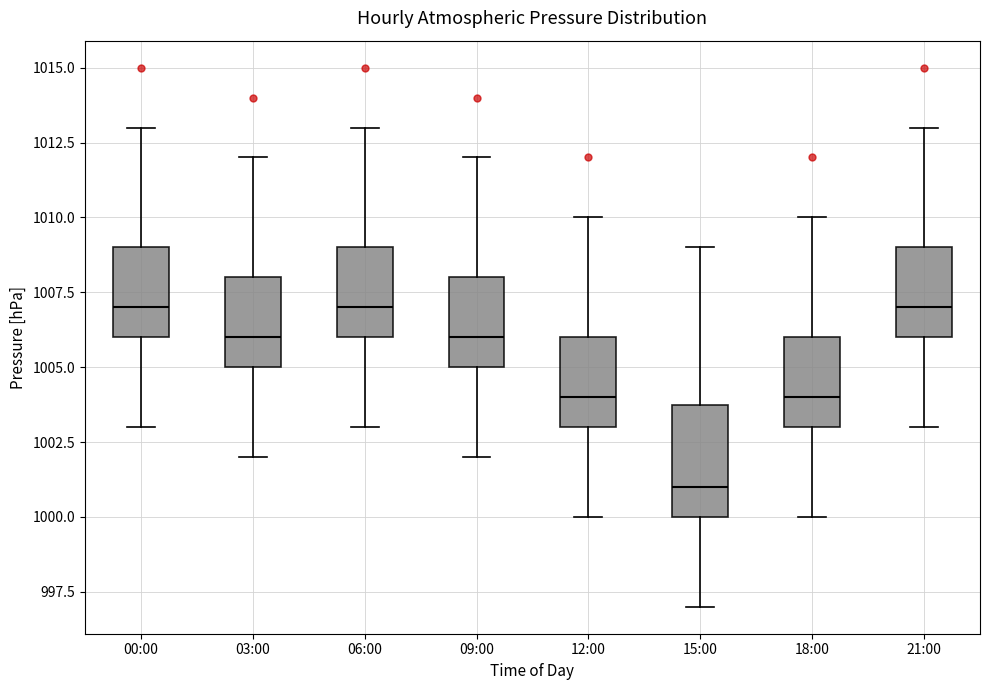

Reading left to right, read every box against the y-axis: the position of its median line, the range the box covers, and the ends of its whiskers. The values are not printed on the chart, so give them approximately, as read against the axis.

00:00: median 1007, box 1006 to 1009, whiskers 1003 to 1013
03:00: median 1006, box 1005 to 1008, whiskers 1002 to 1012
06:00: median 1007, box 1006 to 1009, whiskers 1003 to 1013
09:00: median 1006, box 1005 to 1008, whiskers 1002 to 1012
12:00: median 1004, box 1003 to 1006, whiskers 1000 to 1010
15:00: median 1001, box 1000 to 1004, whiskers 997 to 1009
18:00: median 1004, box 1003 to 1006, whiskers 1000 to 1010
21:00: median 1007, box 1006 to 1009, whiskers 1003 to 1013